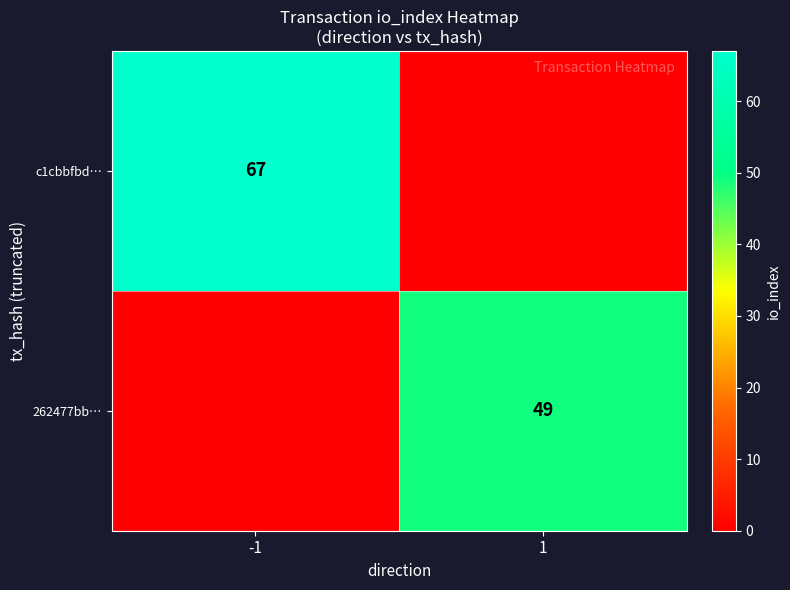

True or false: c1cbbfbd… has a value of 67 at -1.

True